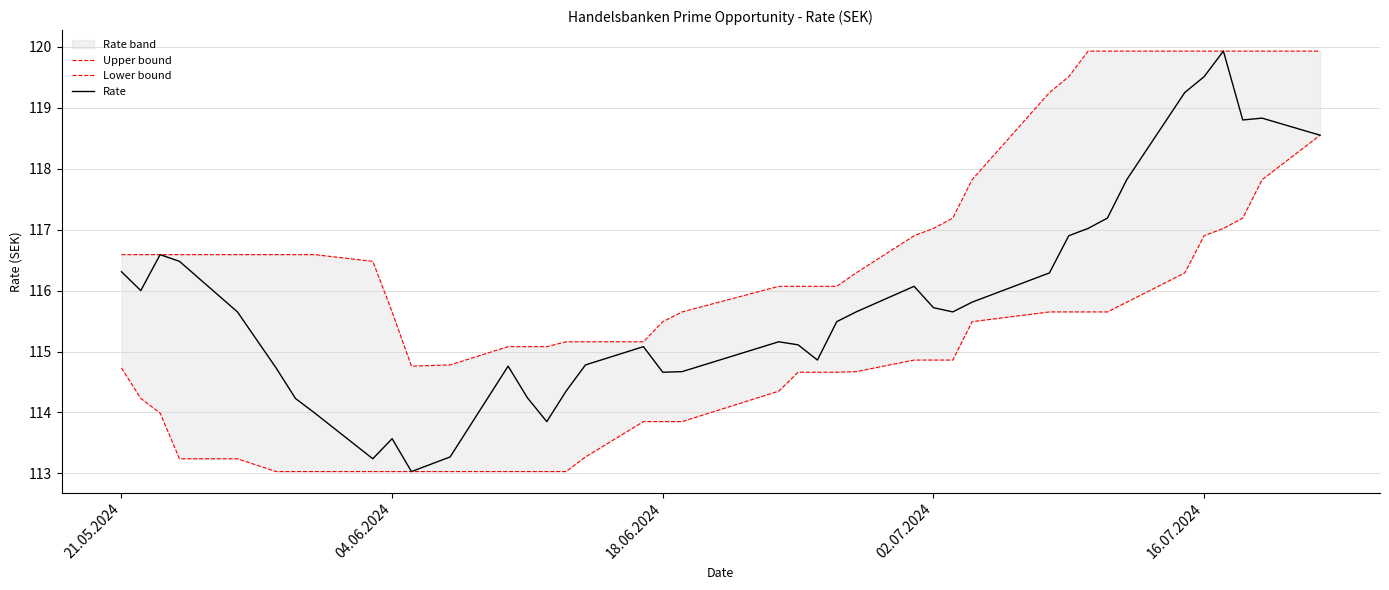

At which label does Rate first exceed 115?

21.05.2024